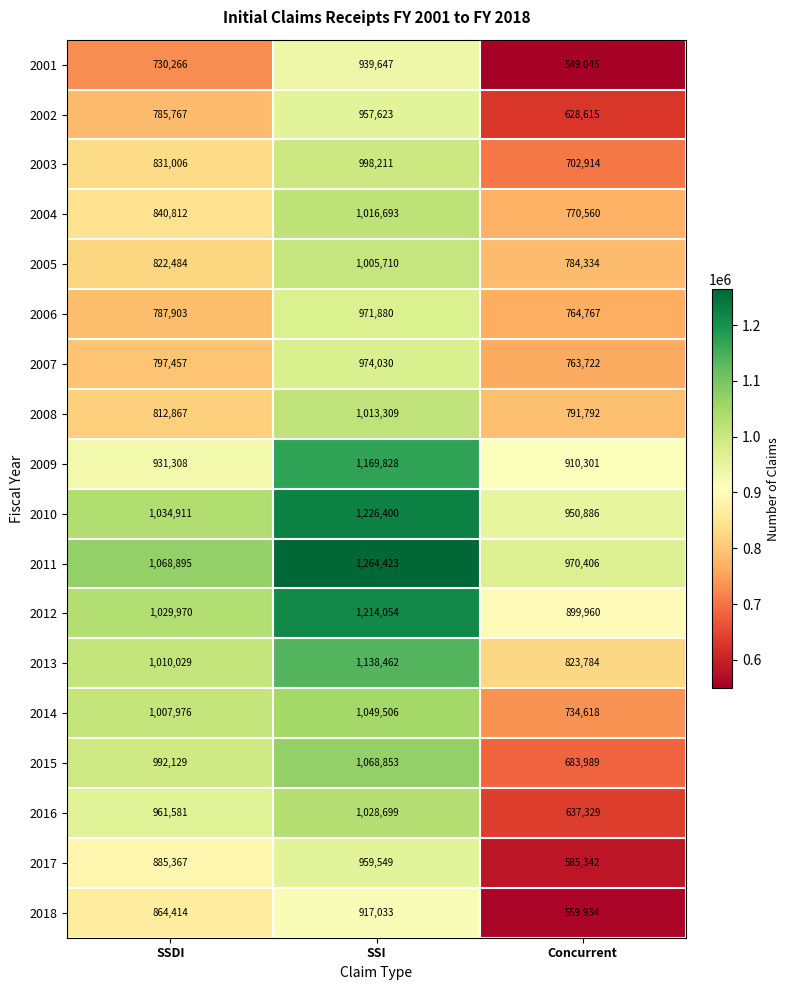

Which series has the largest range (max minus min)?

2016